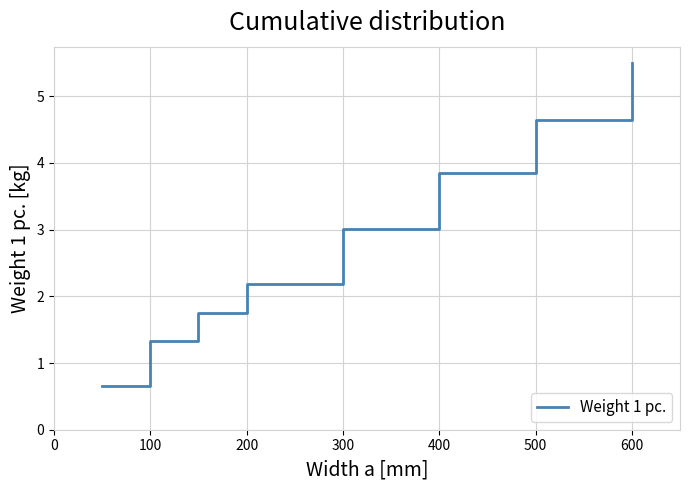

How many categories are shown in the chart?

8